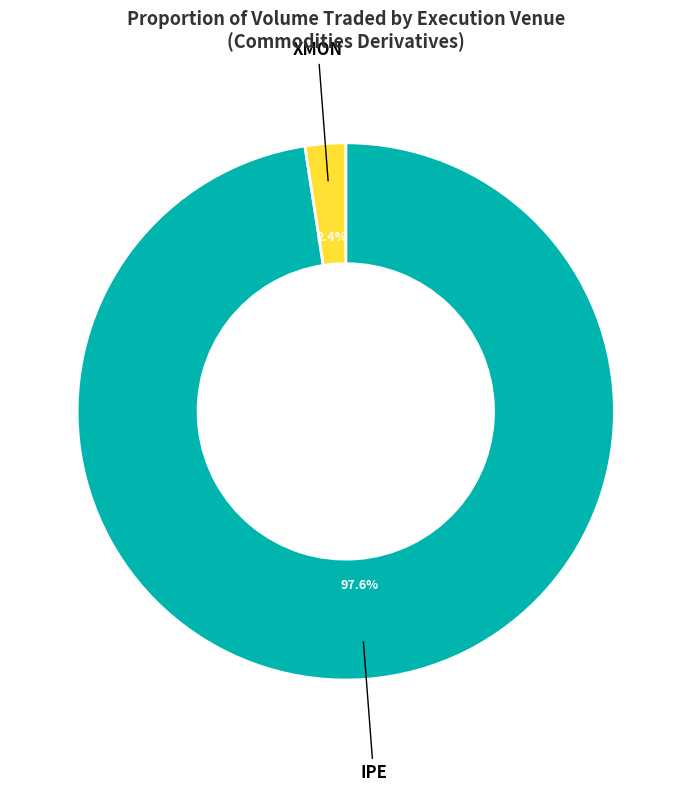

To the nearest percent, what is the difference between the largest and smallest slice percentages?

95%